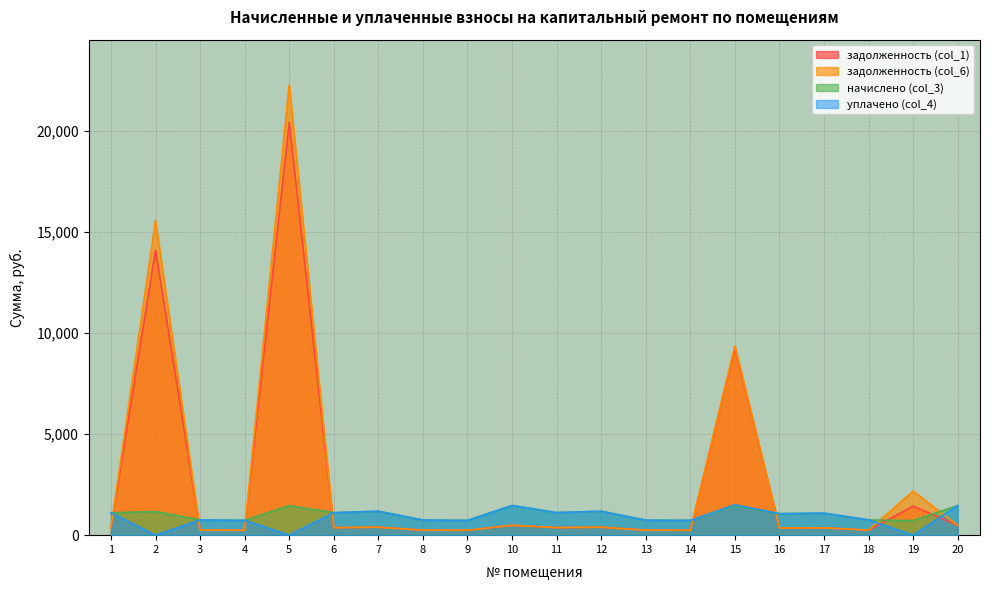

At which label is начислено (col_3) closest to 1095?

17